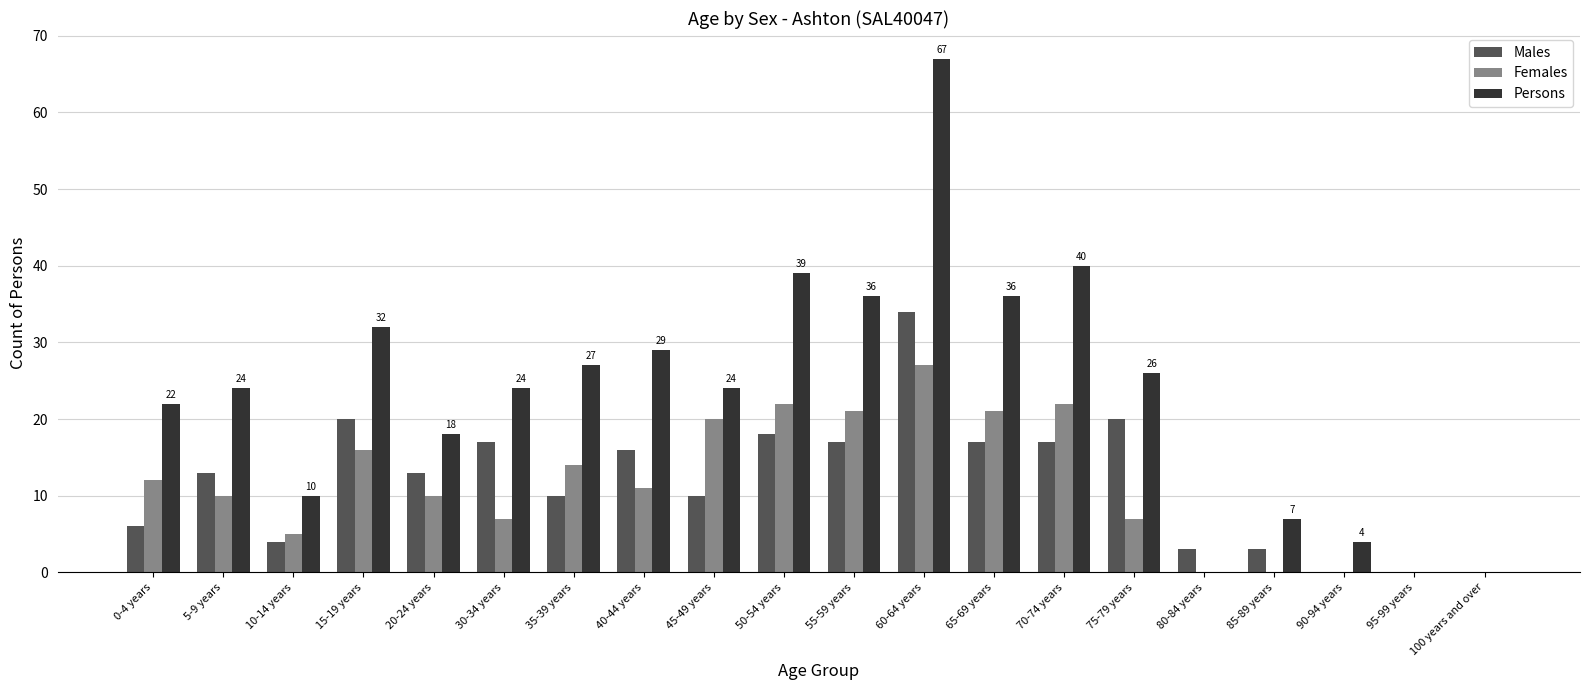

Between 0-4 years and 85-89 years, which series saw the biggest shift?

Persons